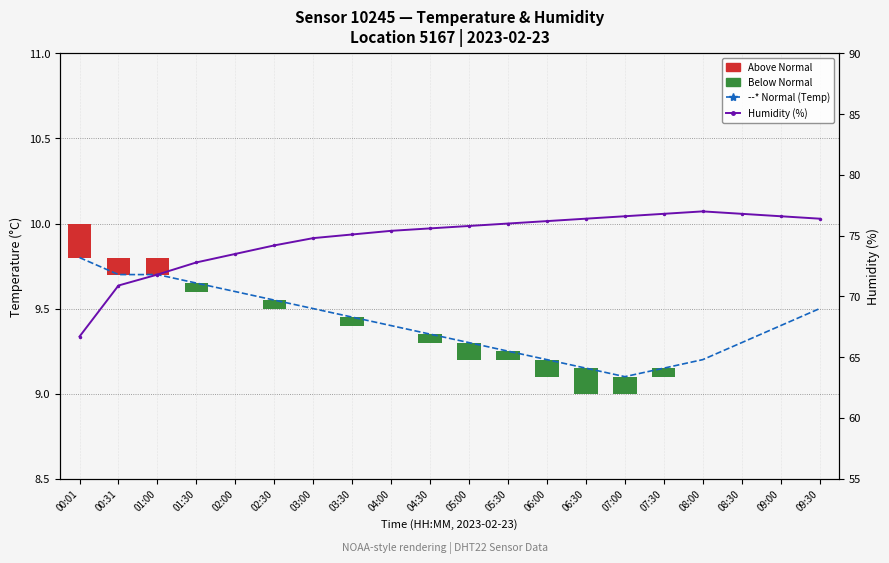

List the series in order of their peak value, lowest first.

--* Normal (Temp), Humidity (%)